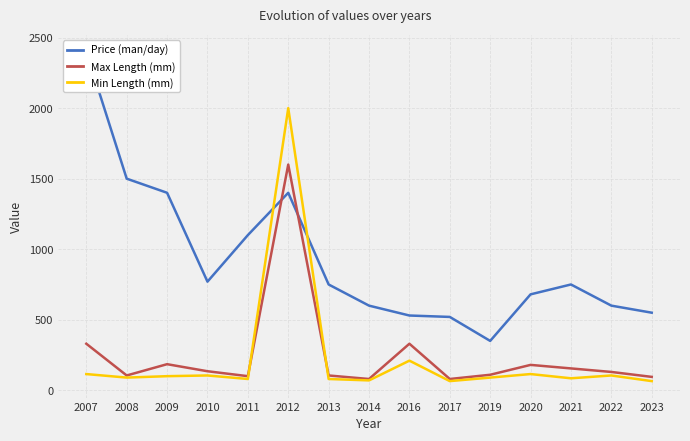

True or false: Max Length (mm) has a value of 172 at 2019.

False